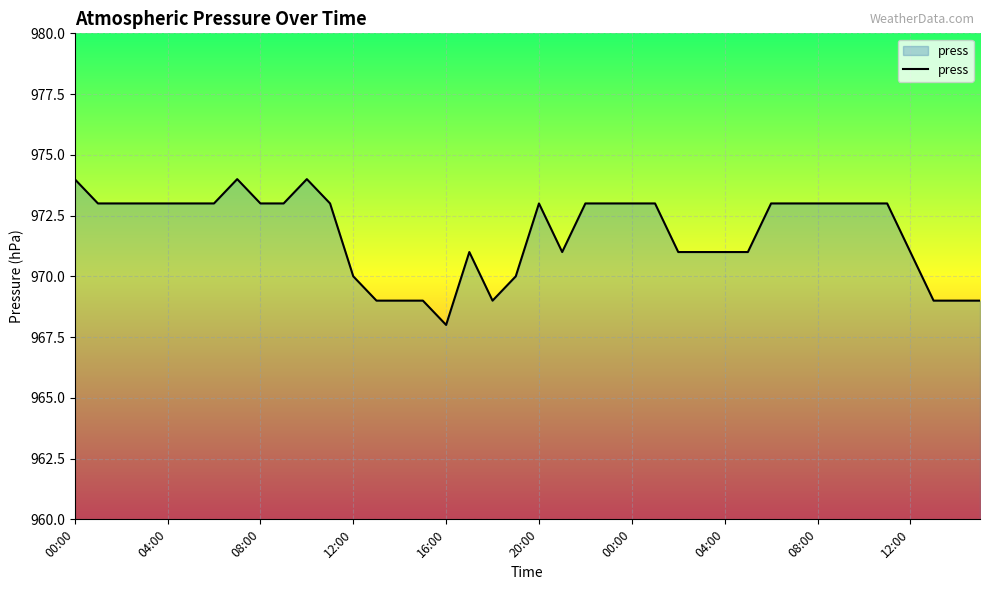

What is the average value?

972